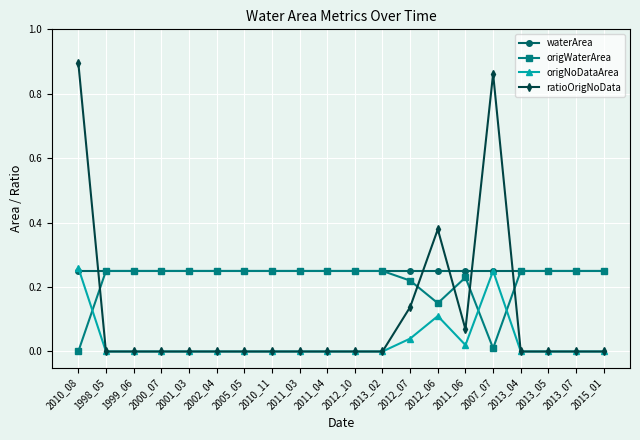

At which category does the chart reach its peak across all series?

2010_08